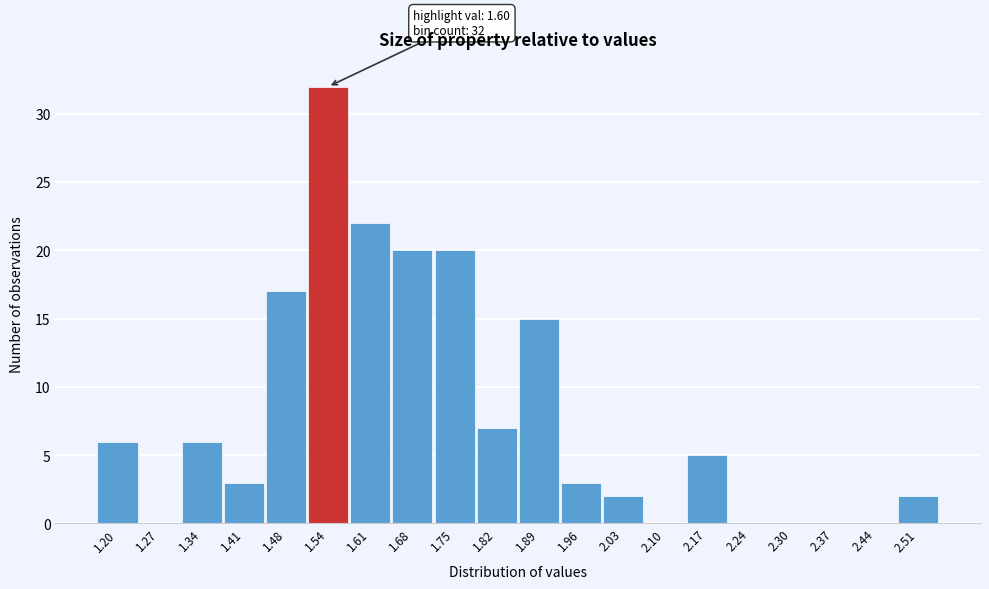

Reading right to left, extract all data points from this chart.

2.51=2	2.44=0	2.37=0	2.30=0	2.24=0	2.17=5	2.10=0	2.03=2	1.96=3	1.89=15	1.82=7	1.75=20	1.68=20	1.61=22	1.54=32	1.48=17	1.41=3	1.34=6	1.27=0	1.20=6